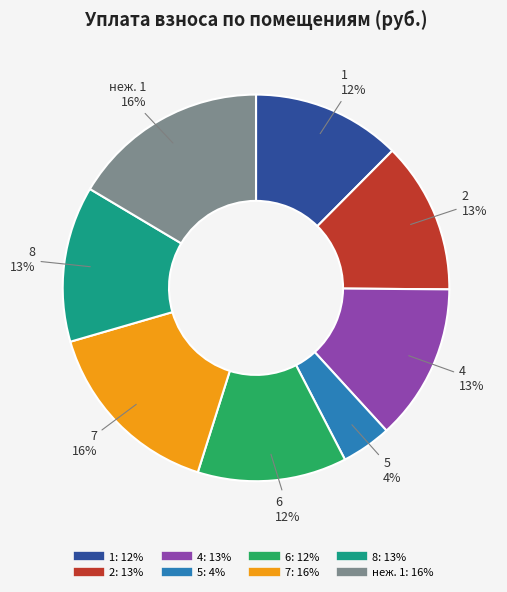

Do неж. 1 and 8 together represent more than half of the pie?

No